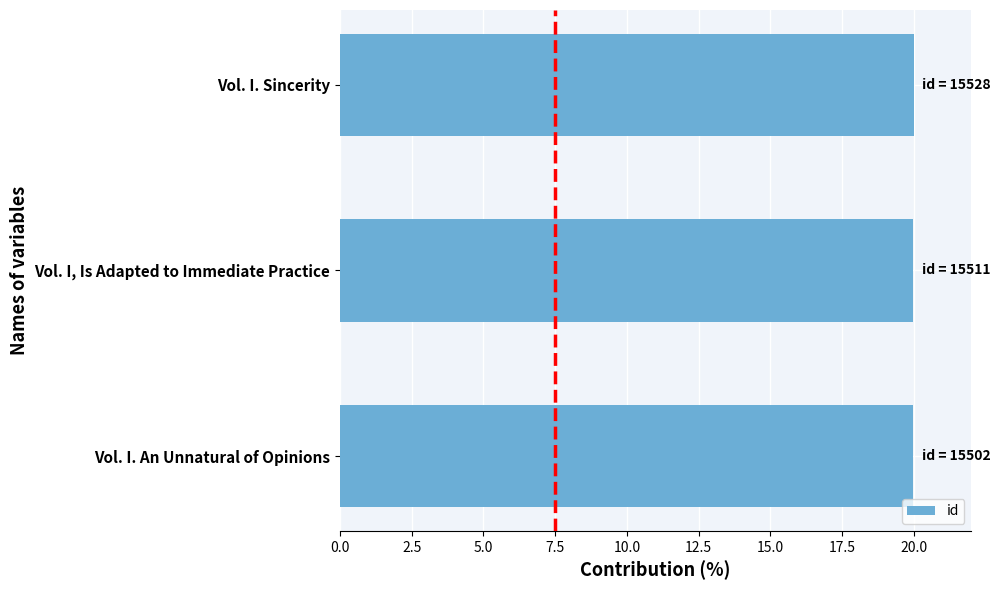

List the labels in order of value, largest first.

Vol. I. Sincerity, Vol. I, Is Adapted to Immediate Practice, Vol. I. An Unnatural of Opinions